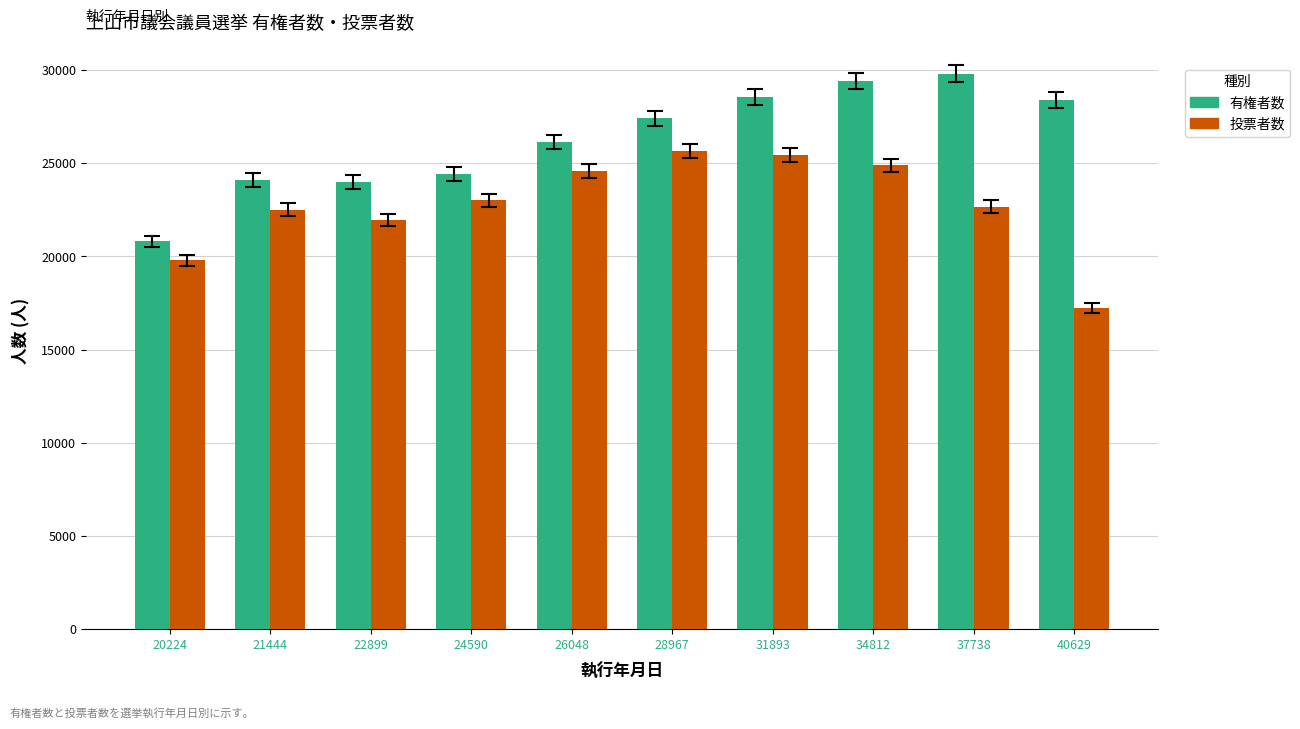

Which category has the lowest value in the 有権者数 series?

20224